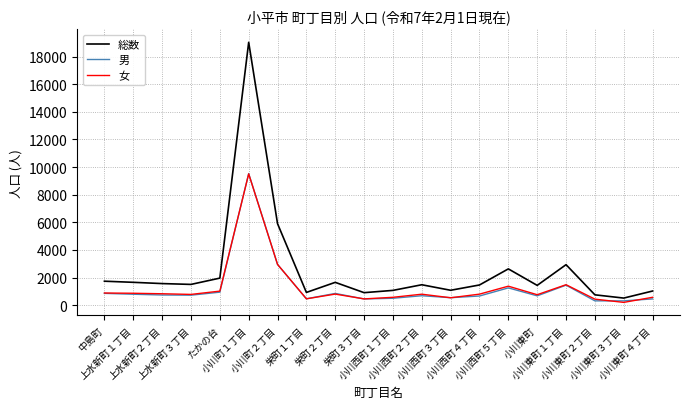

What position from the right is 小川西町３丁目?

8